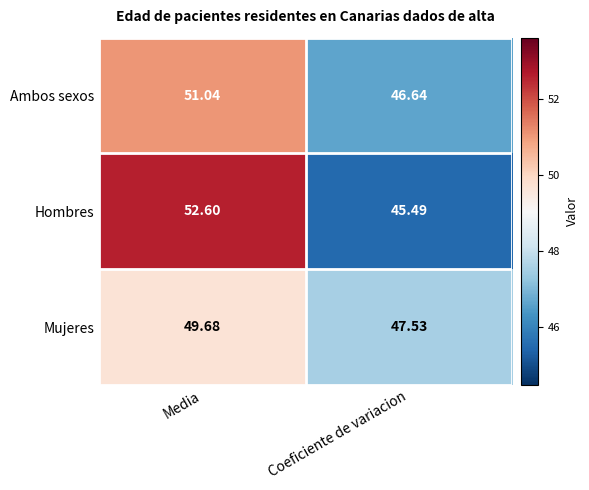

At how many categories does at least one series exceed 47?

2